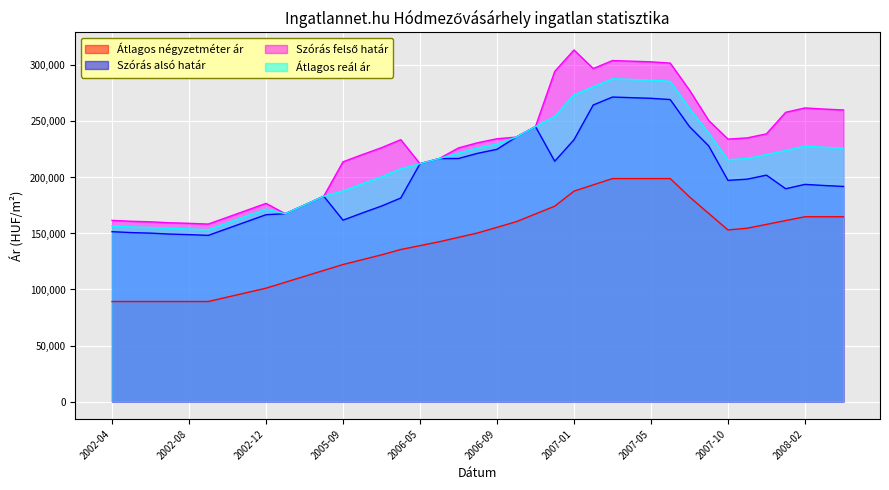

At which category does the chart reach its minimum across all series?

2002-04